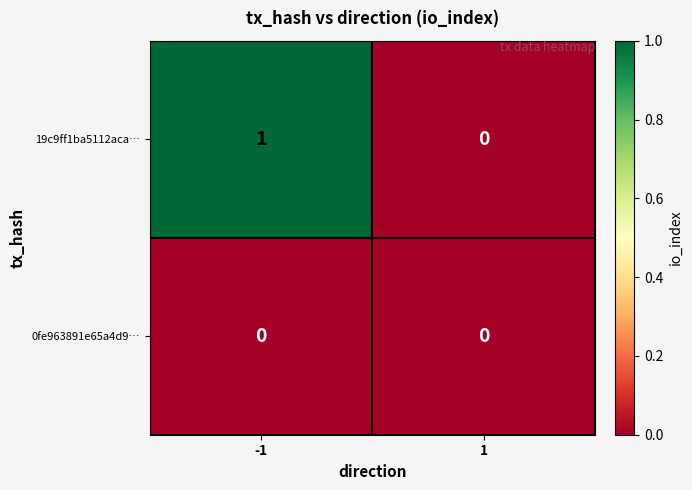

How many distinct data groups are displayed?

2